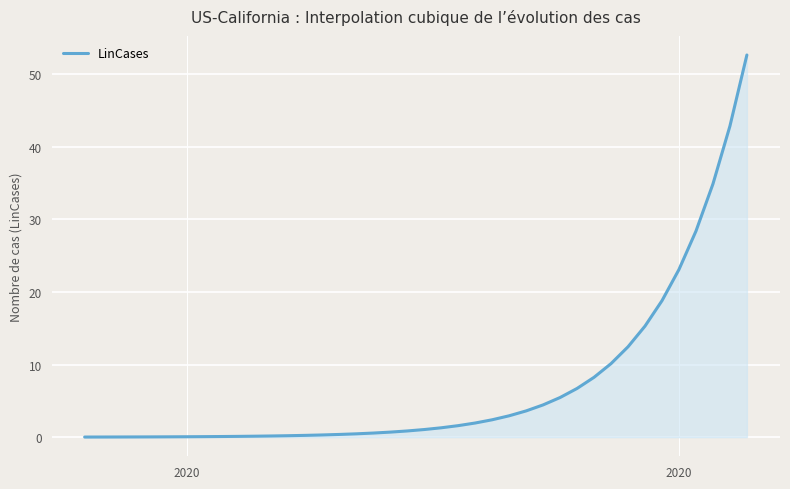

What is the difference between the maximum and minimum values?

52.6